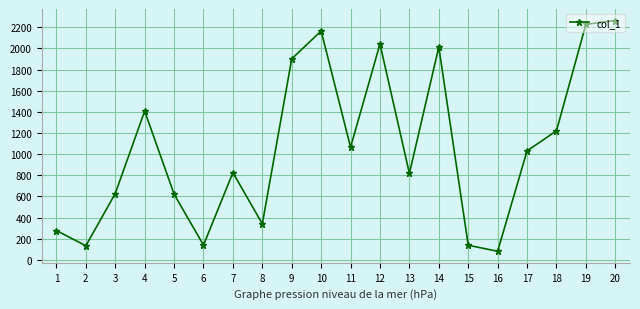

What is the maximum value shown in the chart?

2264